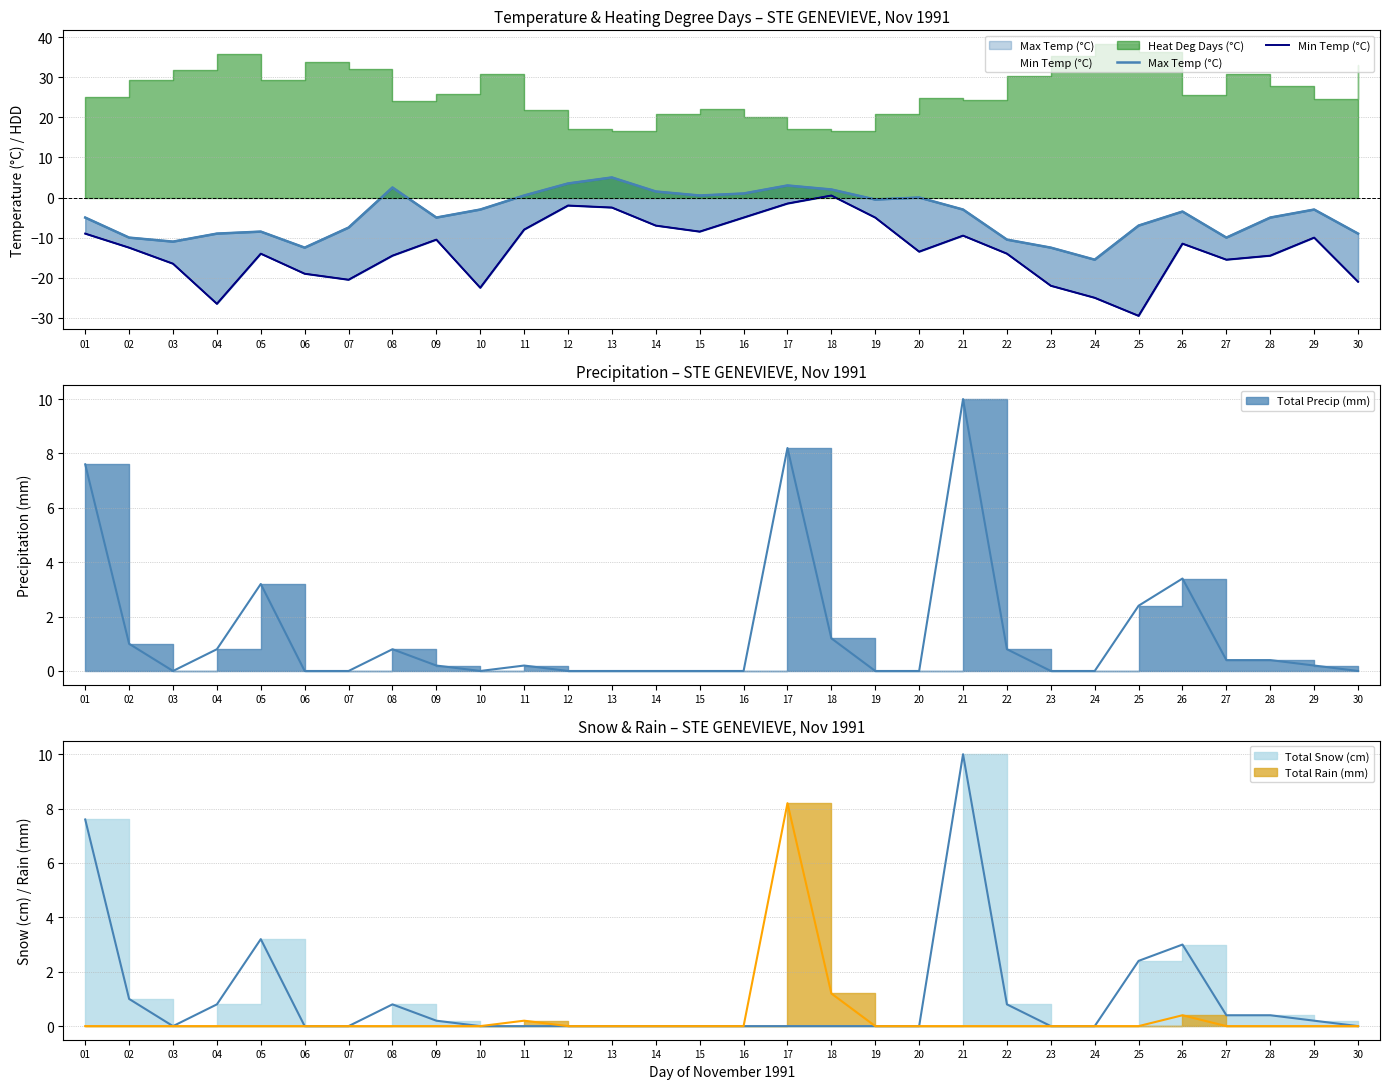

What is the minimum value for Max Temp (°C)?

-15.5